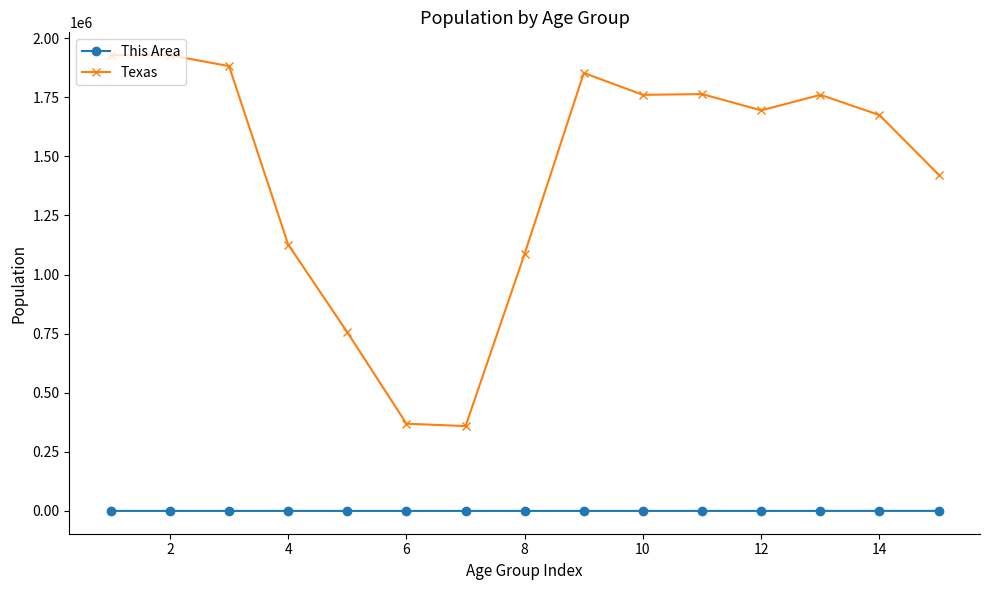

True or false: Texas and This Area intersect in this chart.

False